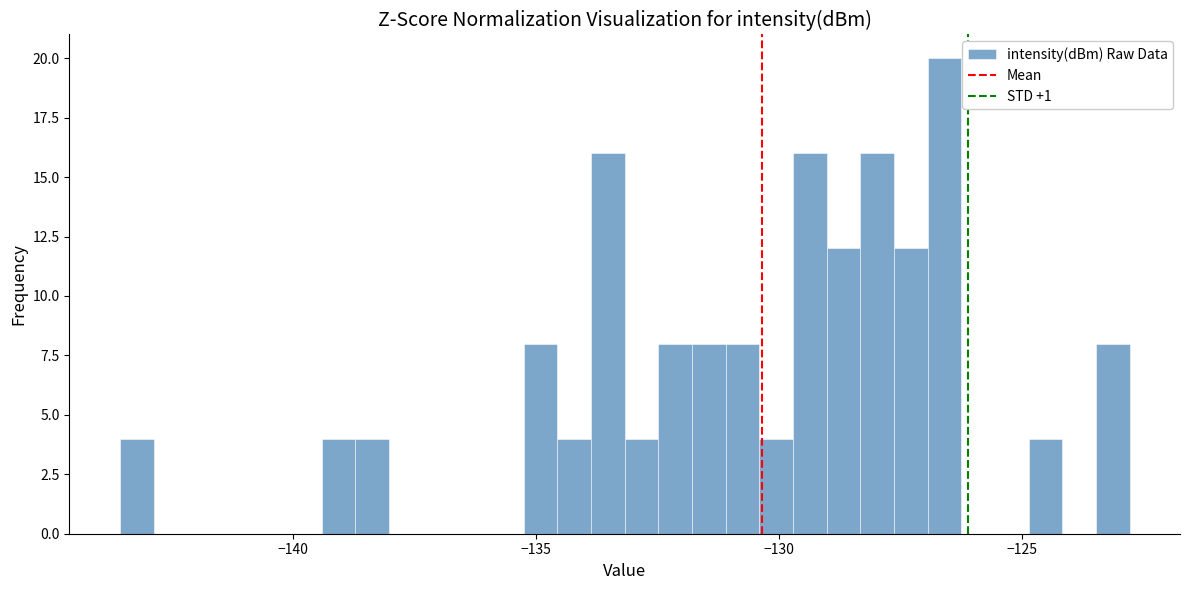

Around what value on the x-axis is the tallest bar? Give the approximate position of its centre, as read against the axis.

-126.5